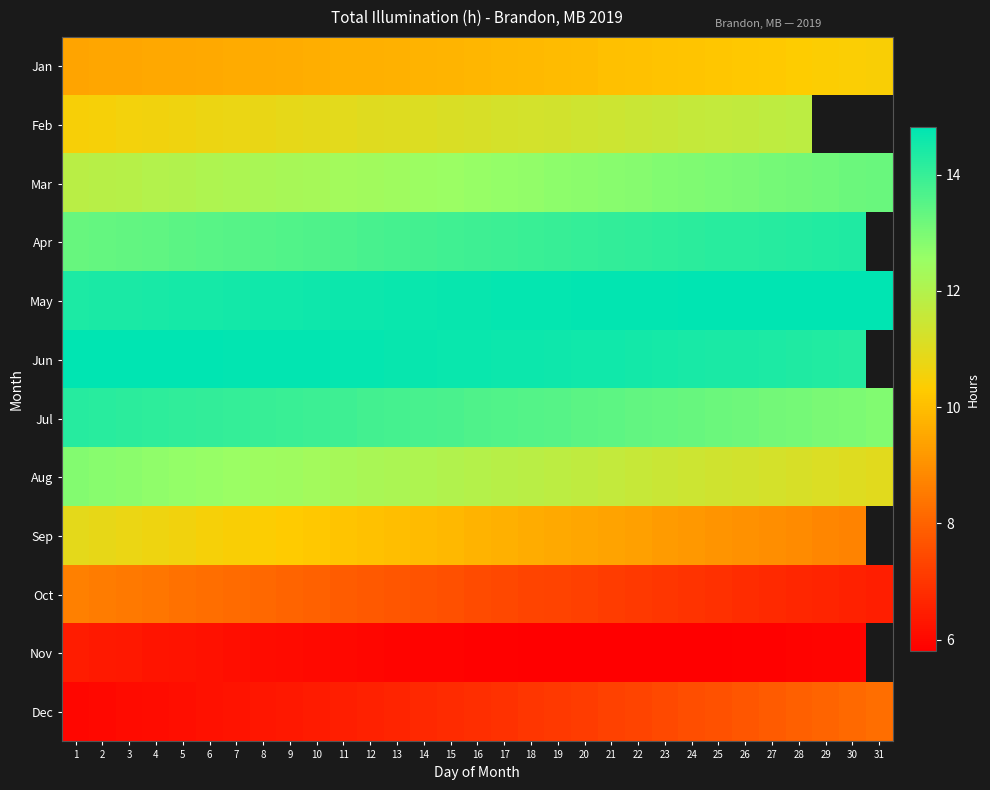

At which category is the sum across all series the highest?

1